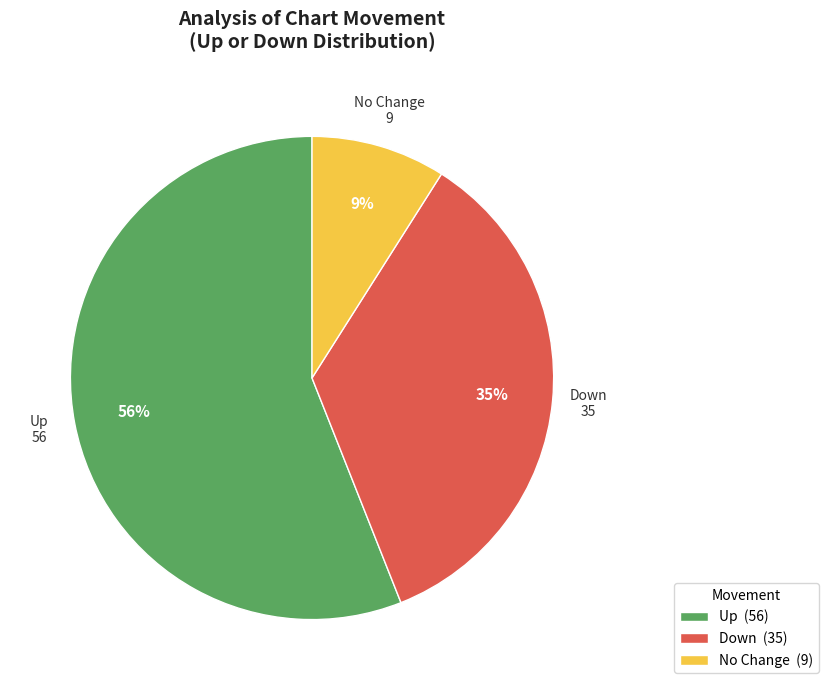

Which category has the smallest portion of the pie?

No Change (9)